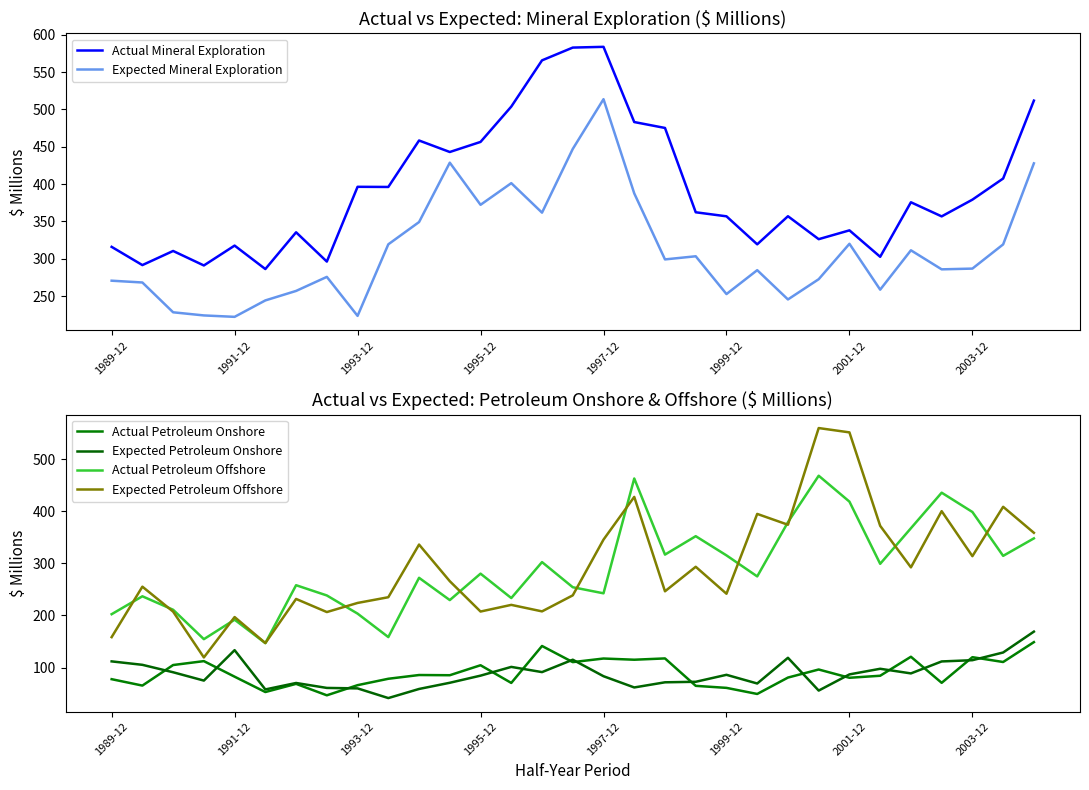

What is the minimum value for Actual Mineral Exploration?

286.3